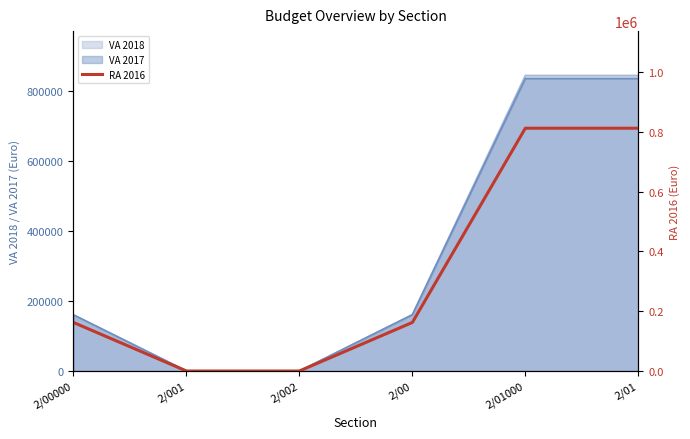

What is the label of the 5th point from the right?

2/001